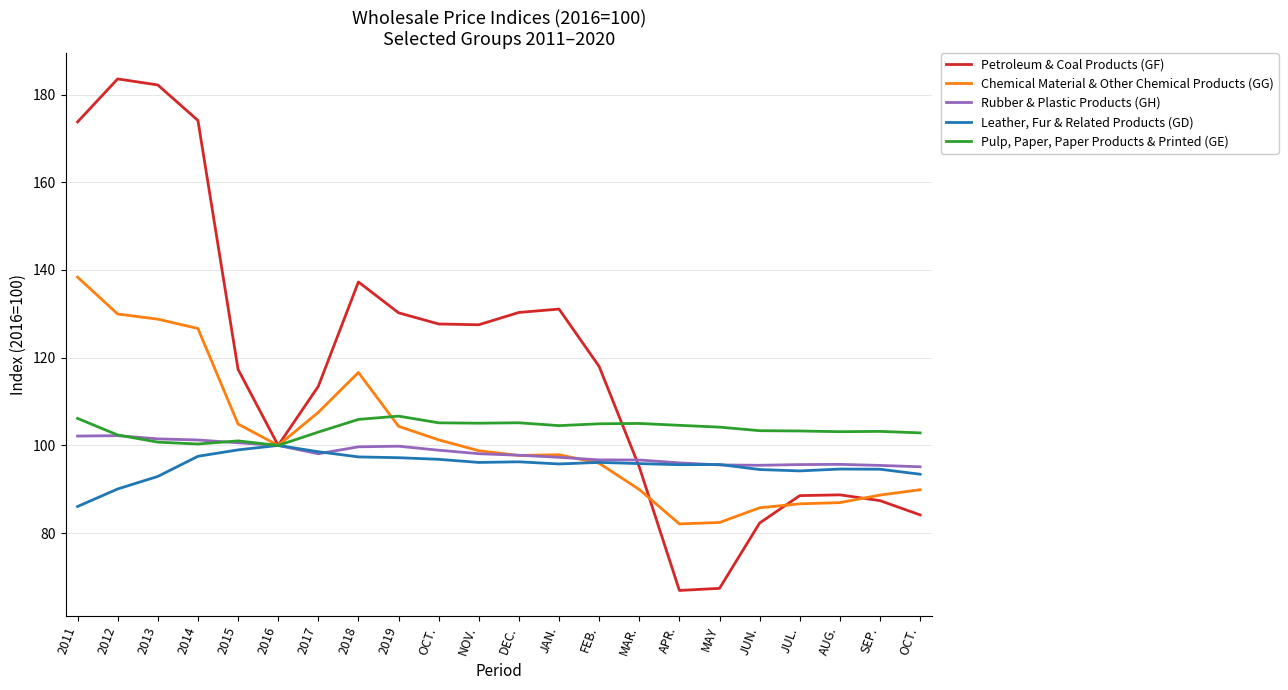

Which label corresponds to the smallest value in the chart?

APR.